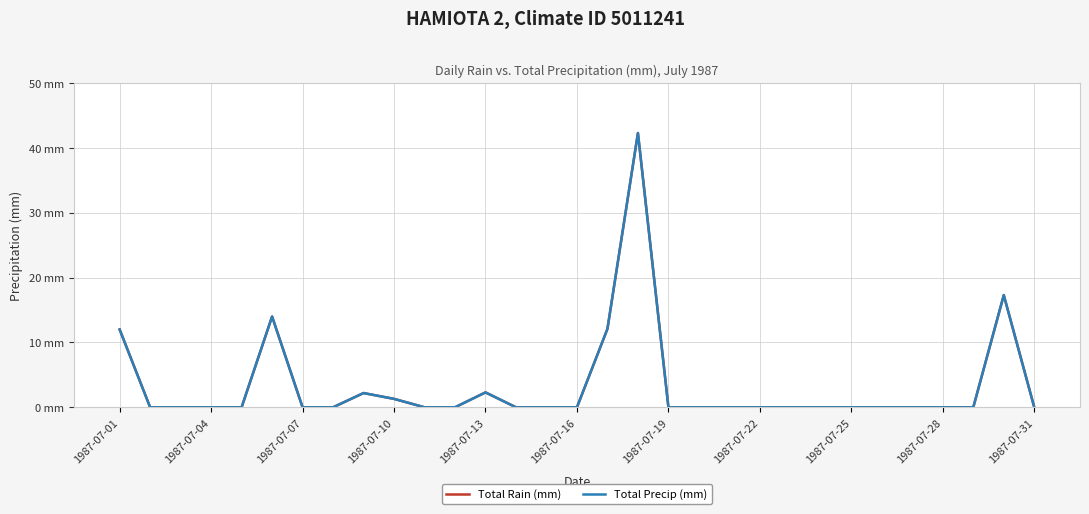

Does the chart display data point markers on the line(s)?

No